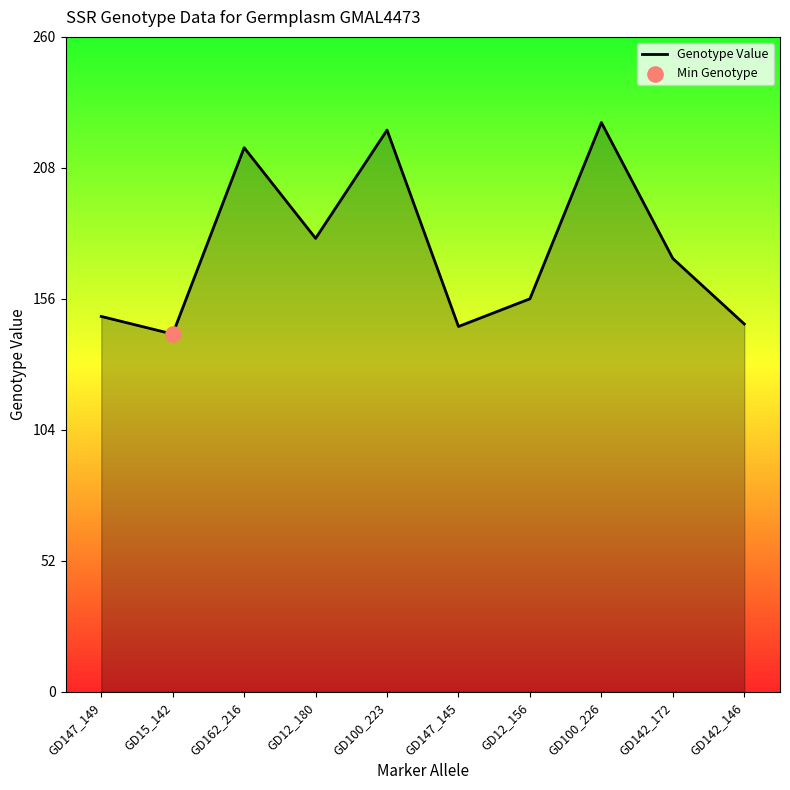

Between GD147_149 and GD100_223, which is larger?

GD100_223